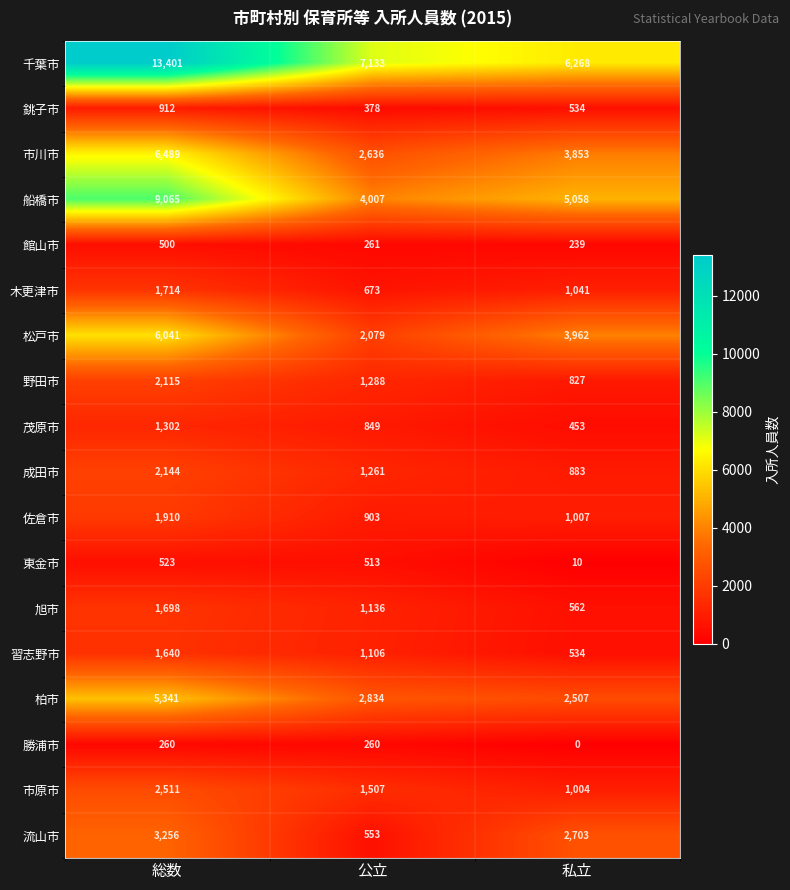

Is it true that 千葉市 equals 3028 at 私立?

False